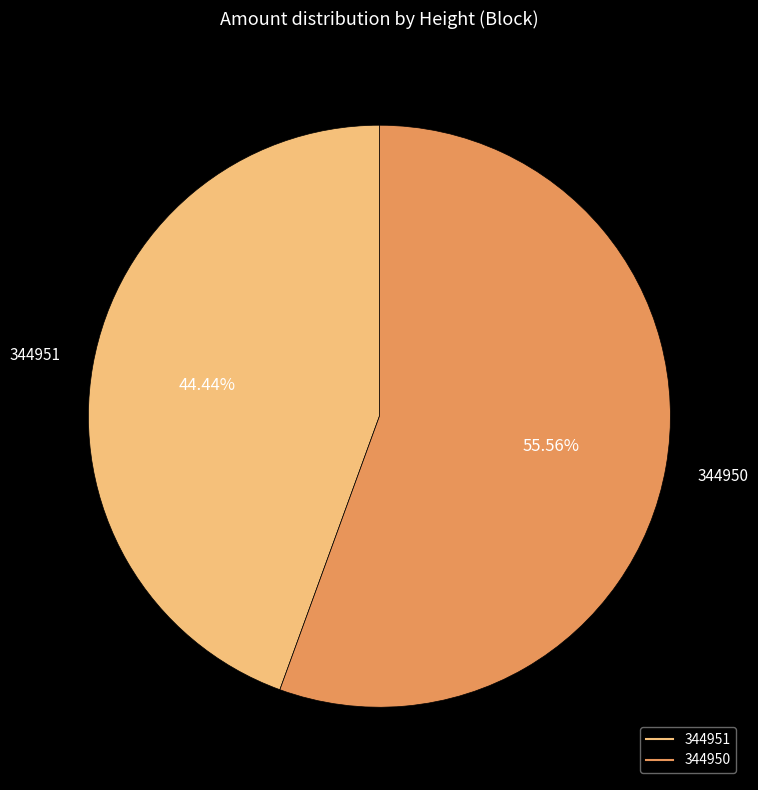

What percentage do 344951 and 344950 together represent?

100.0%